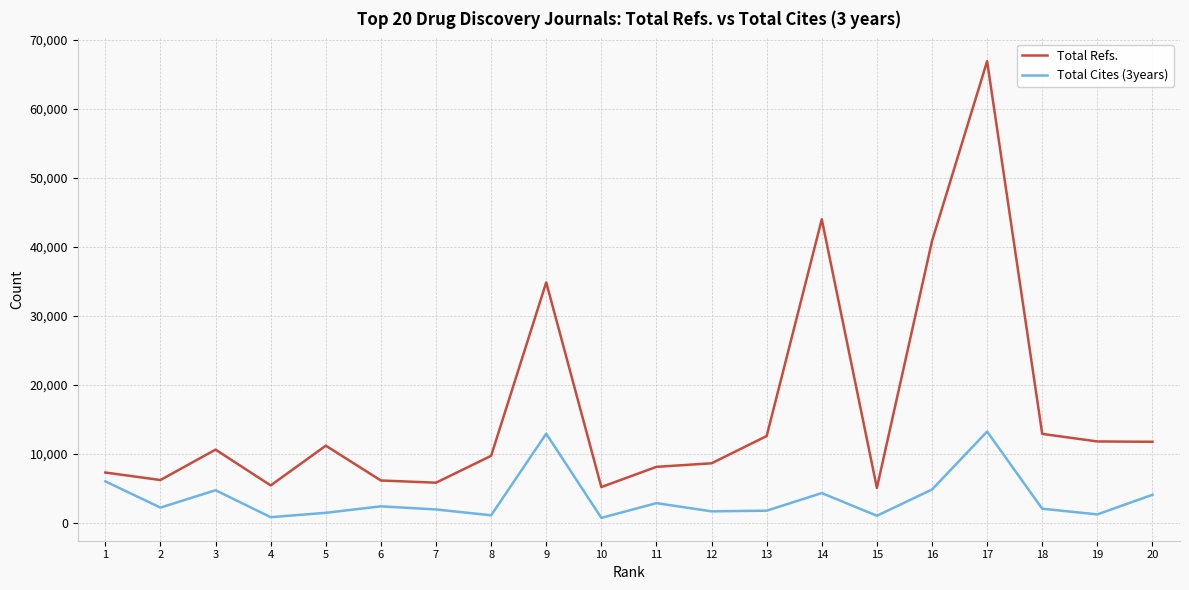

What is the maximum value shown in the chart?

66897